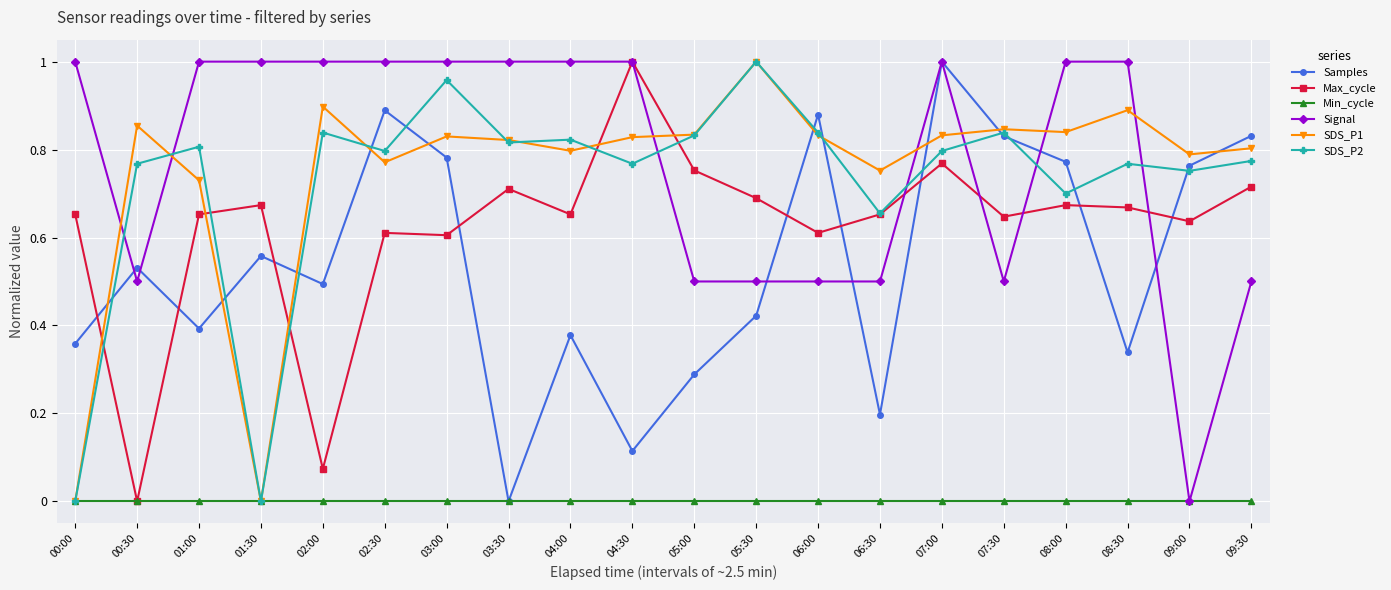

What is the label of the 7th point from the left?

03:00